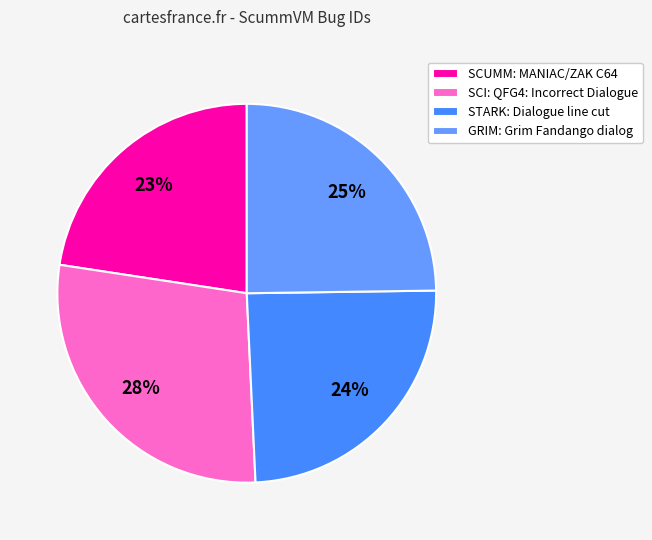

How many segments does this pie chart have?

4